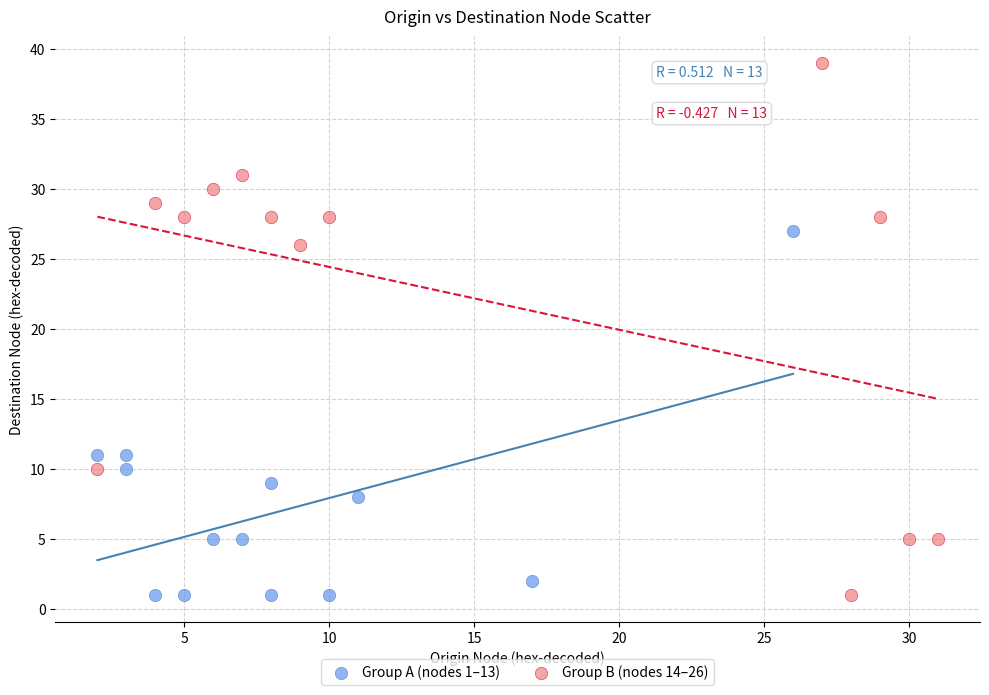

Which series has the largest Y range (max minus min)?

Group B (nodes 14–26)